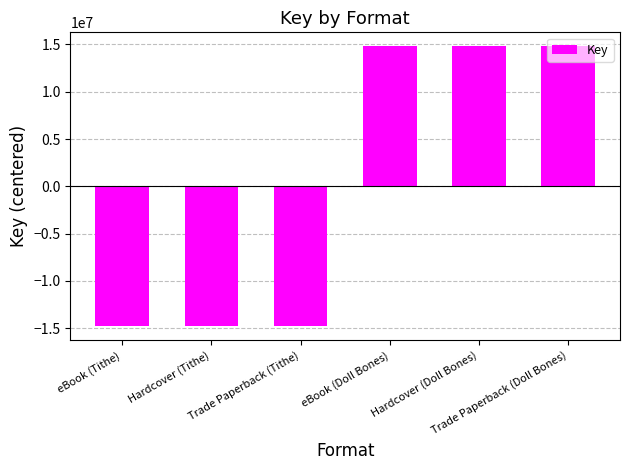

Reading left to right, extract all data points from this chart.

eBook (Tithe)=-14803174.5	Hardcover (Tithe)=-14803174.5	Trade Paperback (Tithe)=-14803174.5	eBook (Doll Bones)=14803174.5	Hardcover (Doll Bones)=14803174.5	Trade Paperback (Doll Bones)=14803174.5